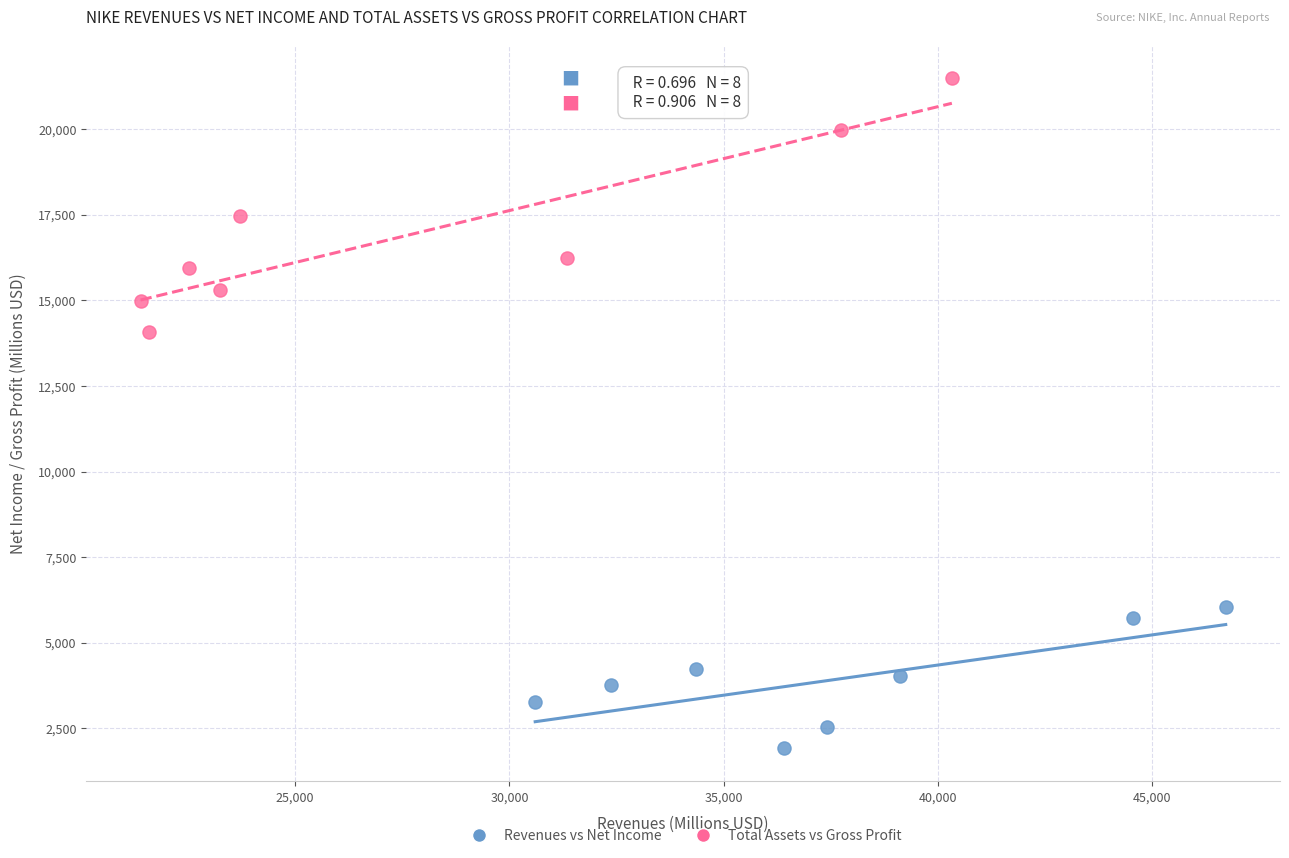

Which series contains the highest Y value?

Total Assets vs Gross Profit